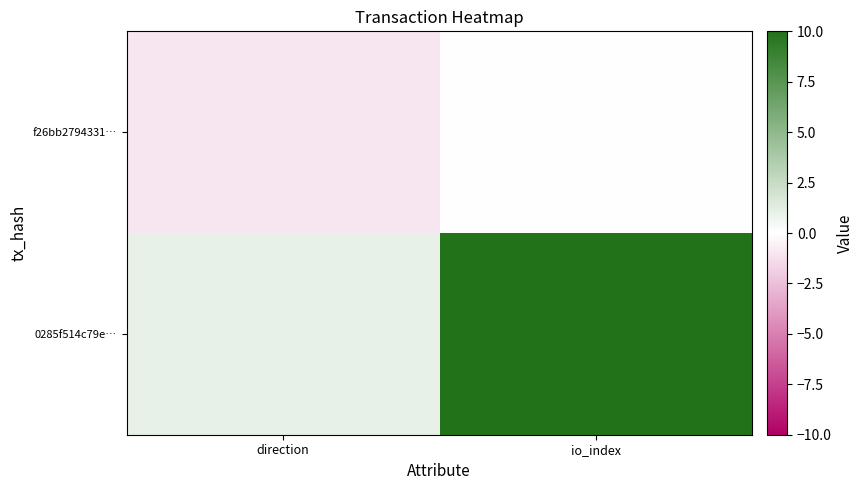

Reading left to right, transcribe all the data shown in this chart.

f26bb2794331…: direction=-1	io_index=0
0285f514c79e…: direction=1	io_index=10